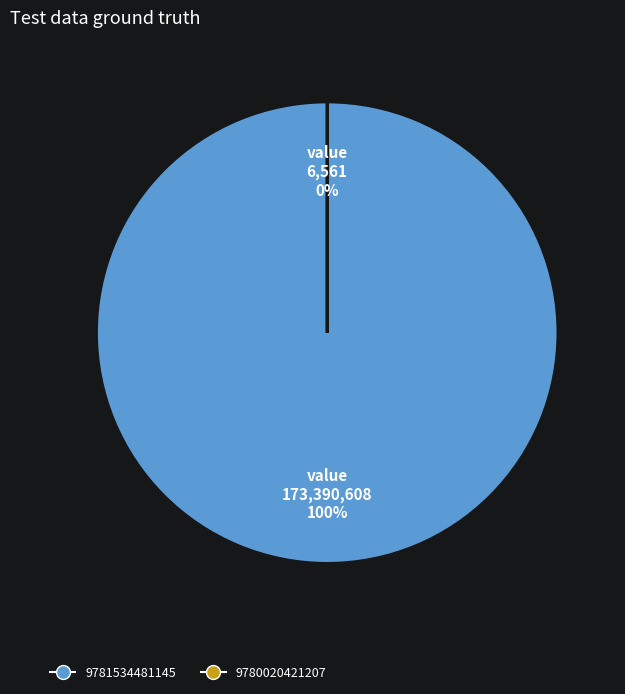

Is there any slice that represents more than half of the pie?

Yes